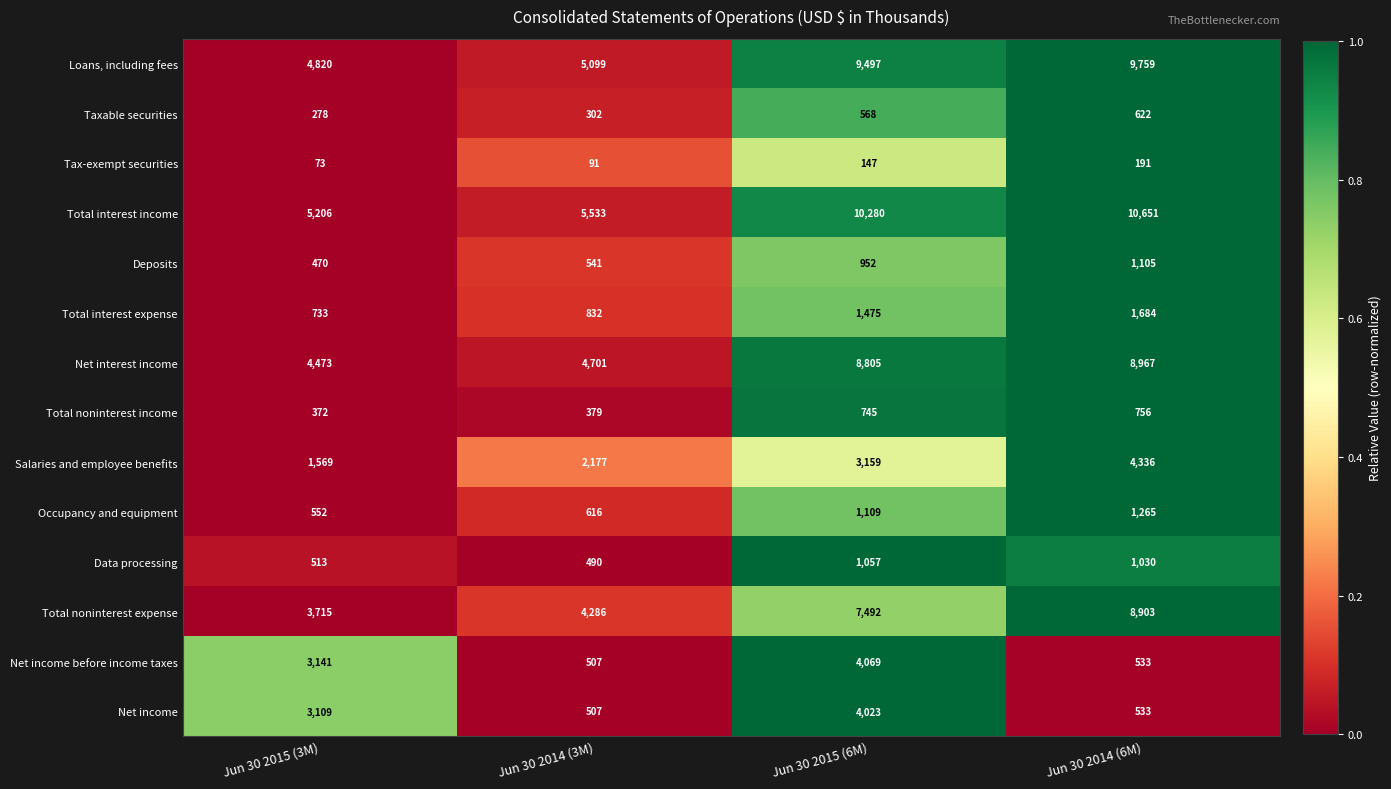

What is the difference between the maximum and minimum values in the Salaries and employee benefits series?

2767